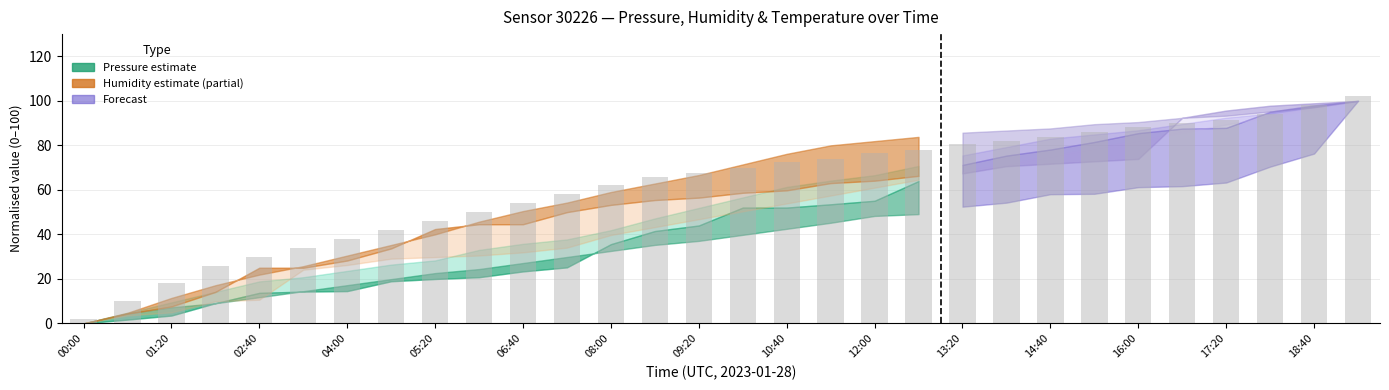

Are the bars horizontal?

No